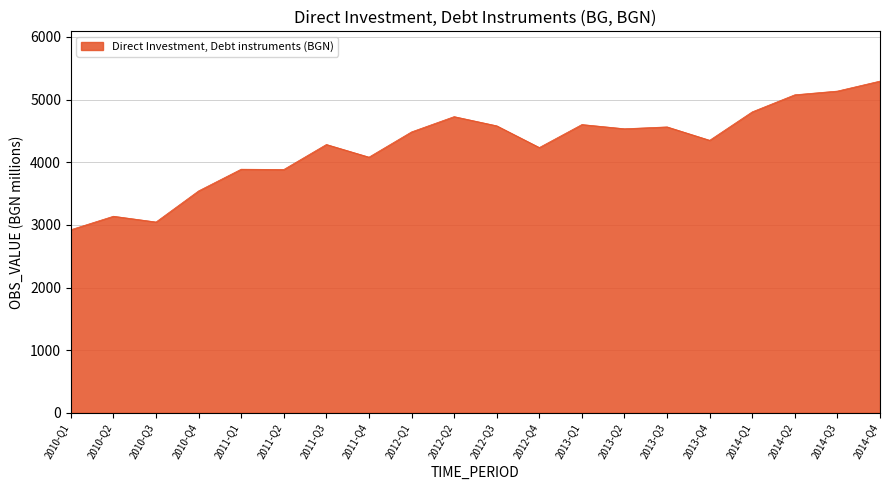

Is it true that the value at 2012-Q1 is 1664.8?

False